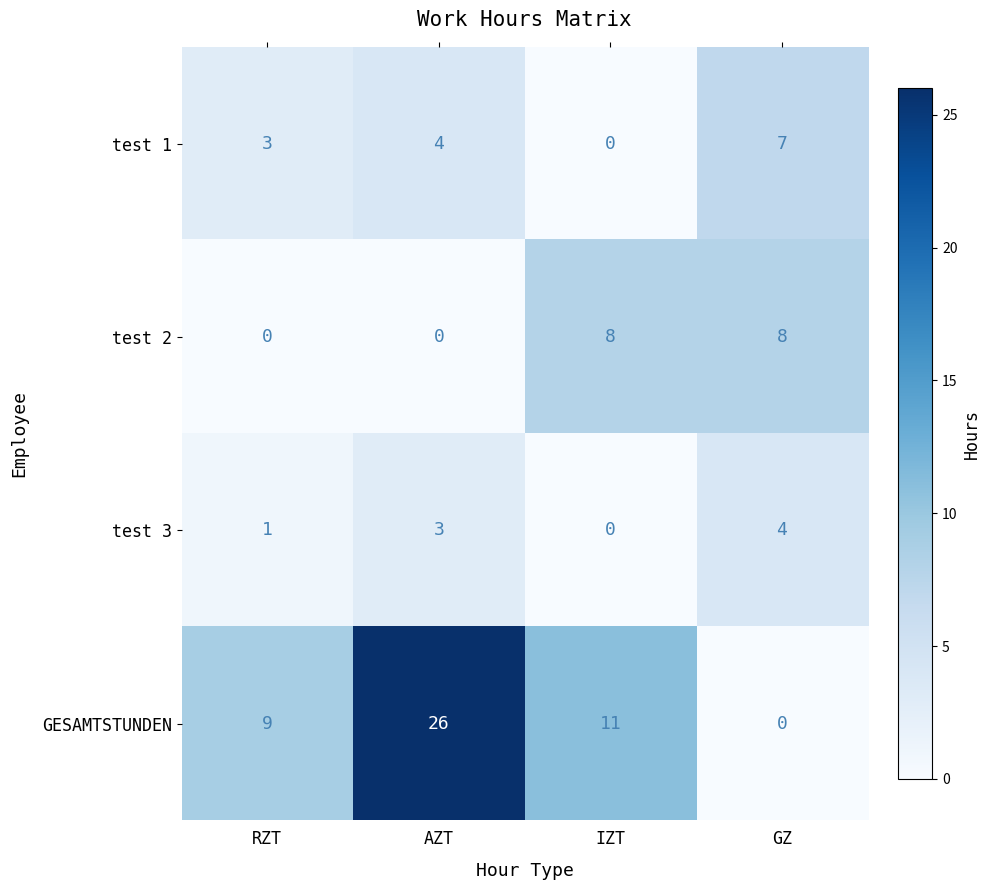

How many test 3 values are between 1 and 4?

3